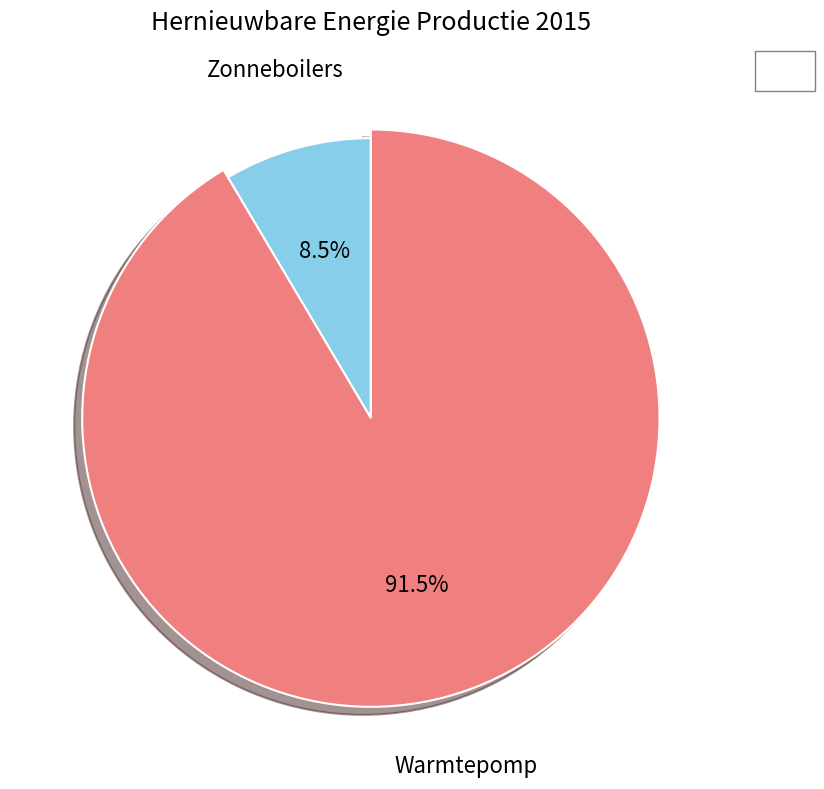

What percentage is the Zonneboilers slice, to the nearest percent?

9%